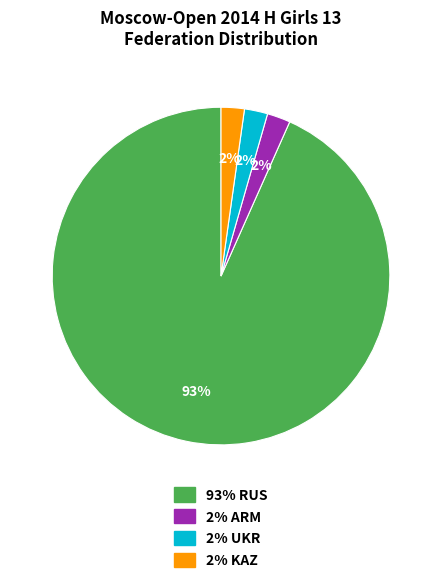

Count the number of slices in the pie.

4